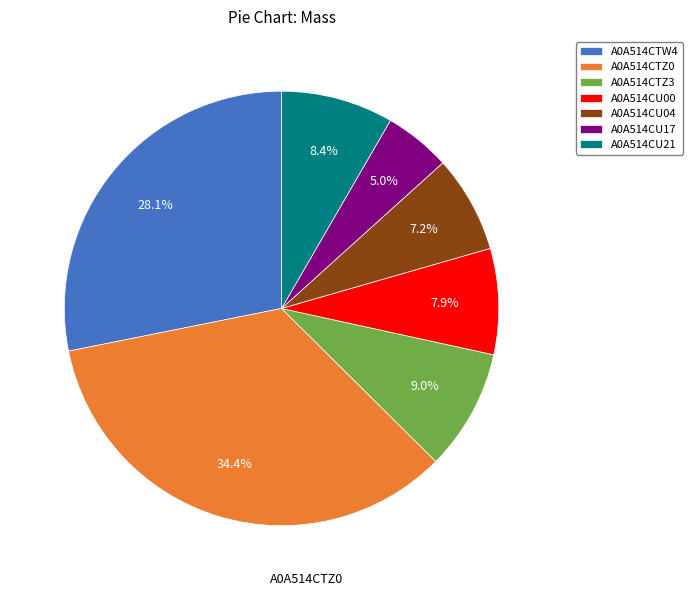

True or false: A0A514CTZ3 accounts for 19% of the total.

False